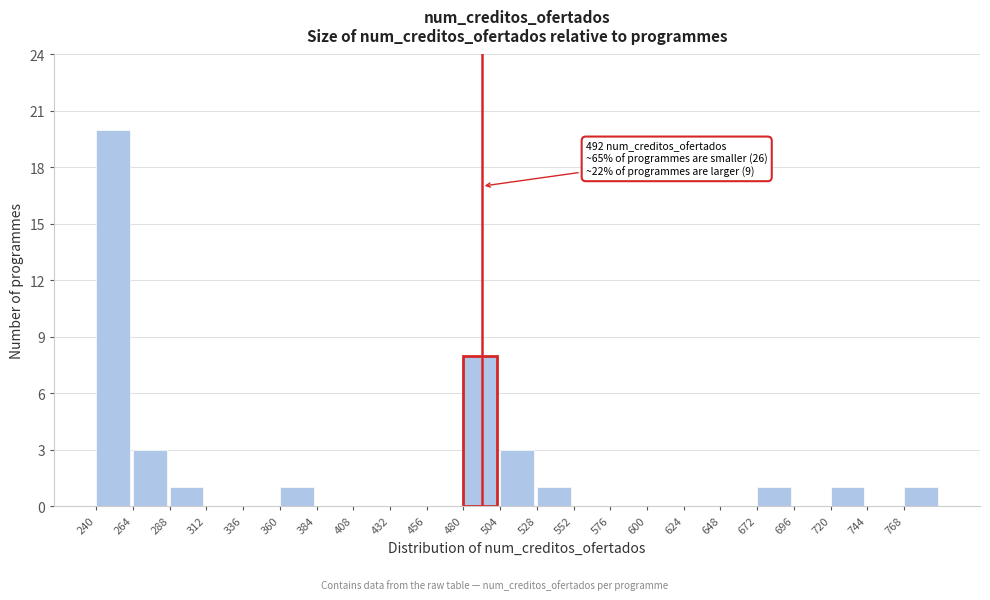

Over which range of the x-axis is the bar tallest?

240 to 264